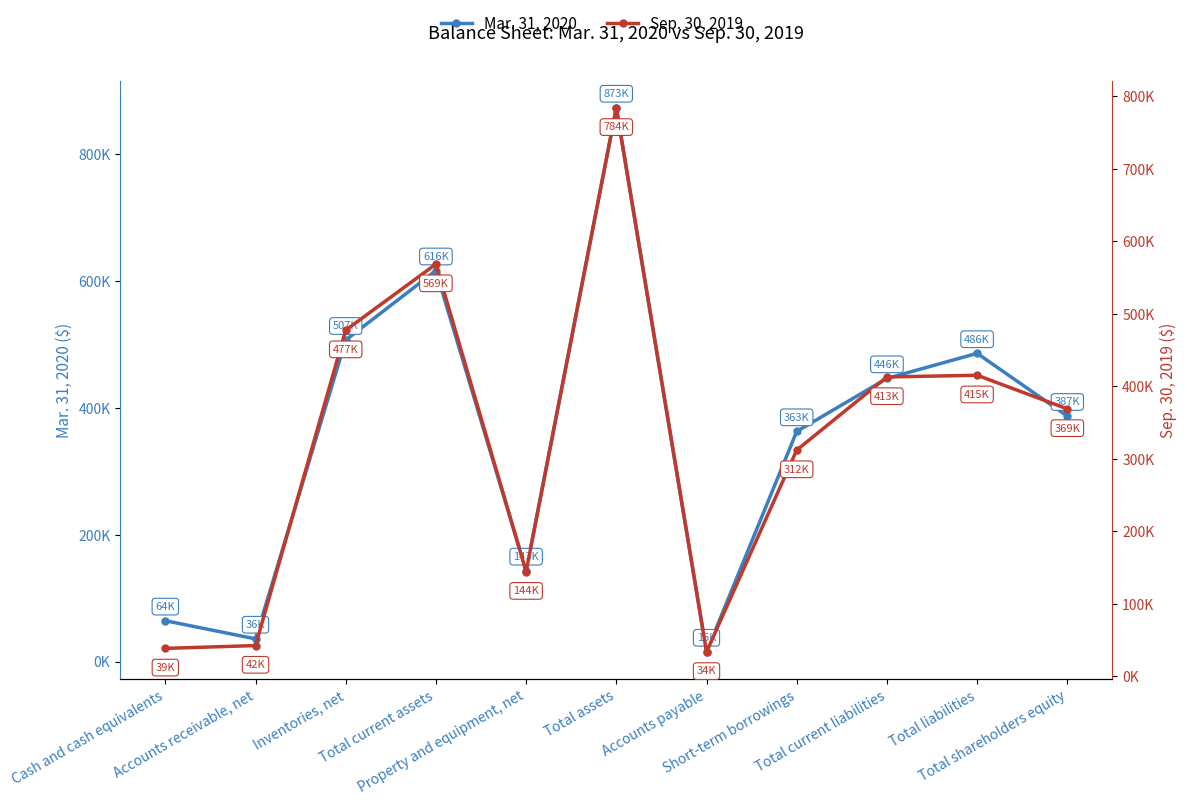

What is the difference between the second highest and minimum values in the Mar. 31, 2020 series?

601217